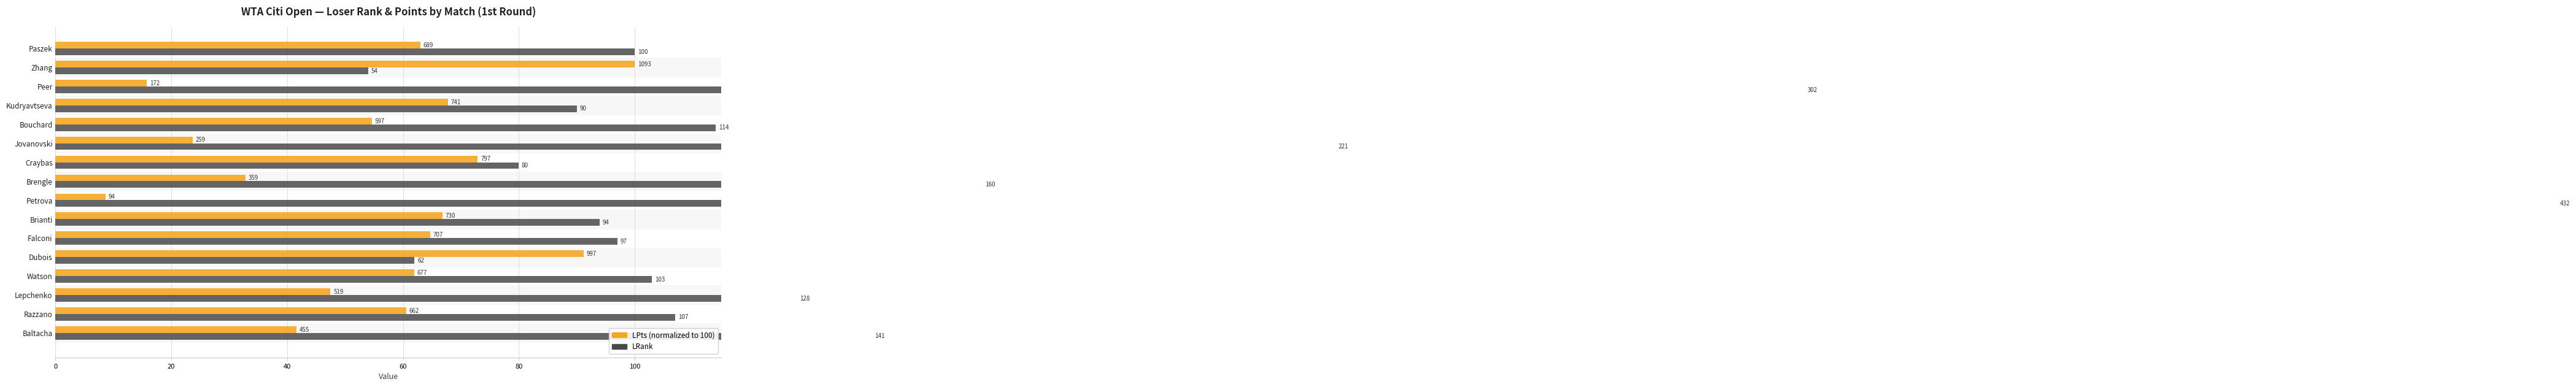

List the series in order of their overall mean, lowest first.

LPts (normalized), LRank